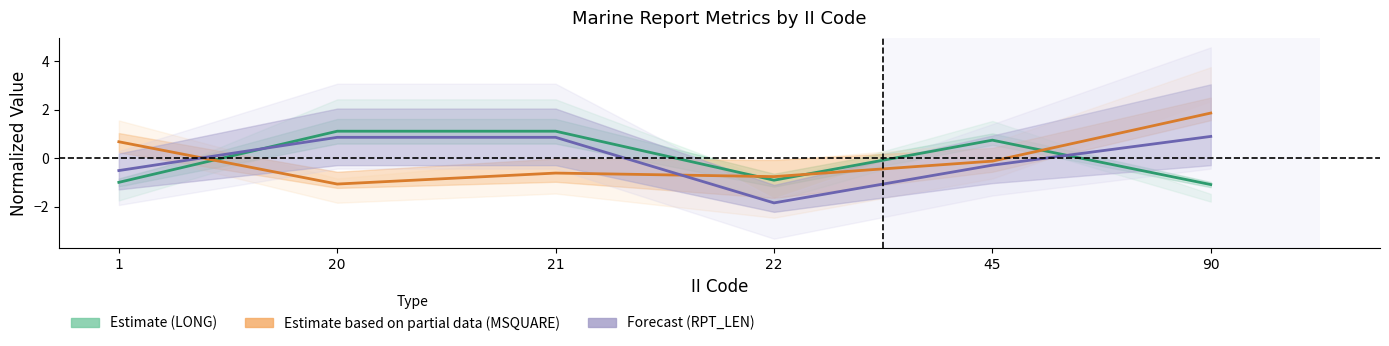

Which series has the largest total across all categories?

LONG_mean